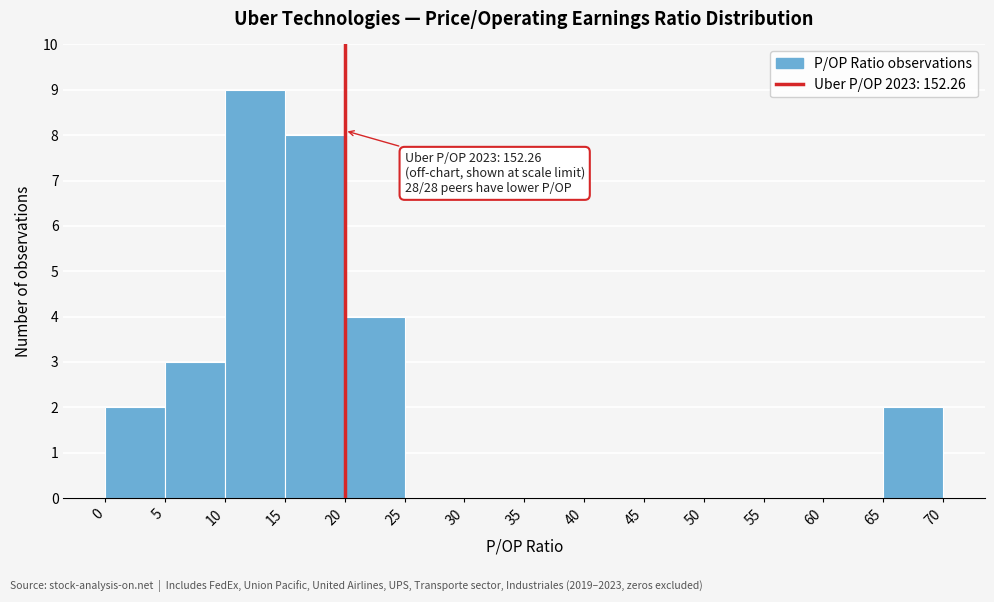

Which range on the x-axis has the tallest bar?

10 to 15